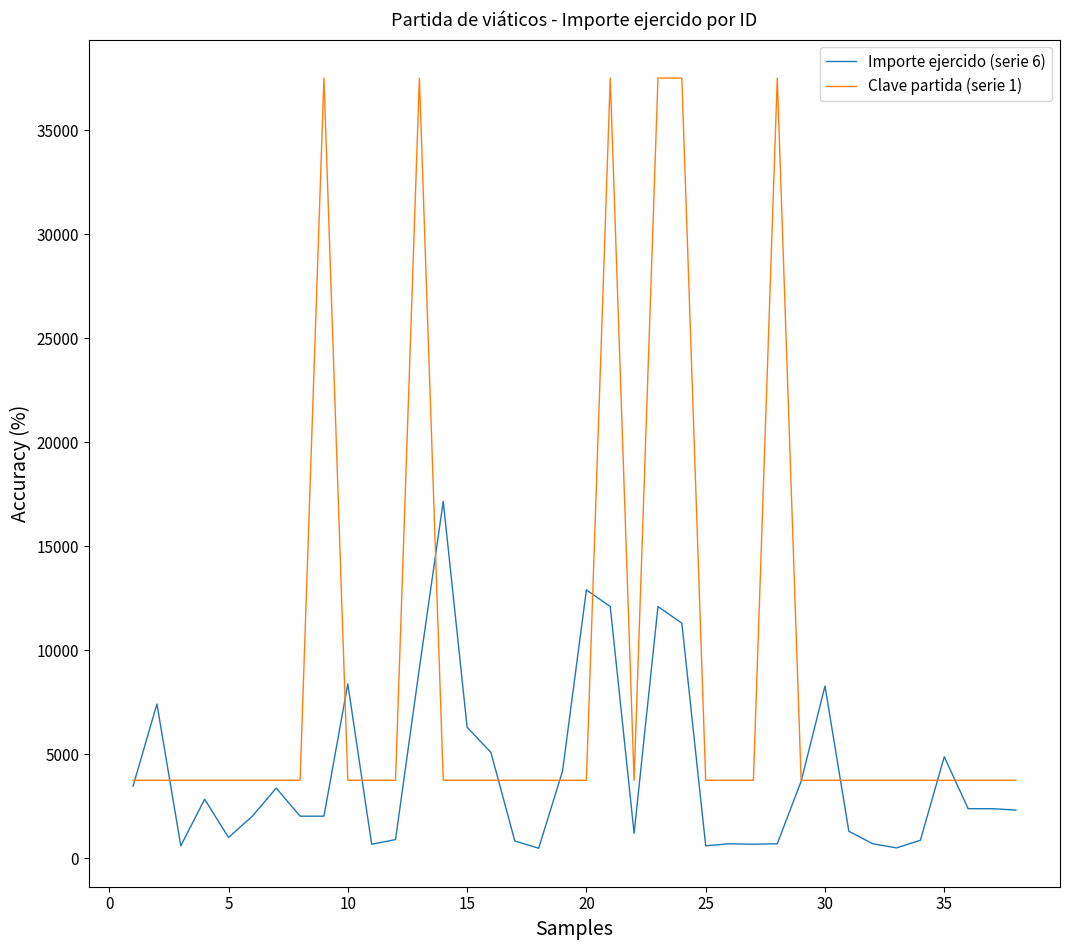

Which series has the widest spread of values?

Clave partida (serie 1)